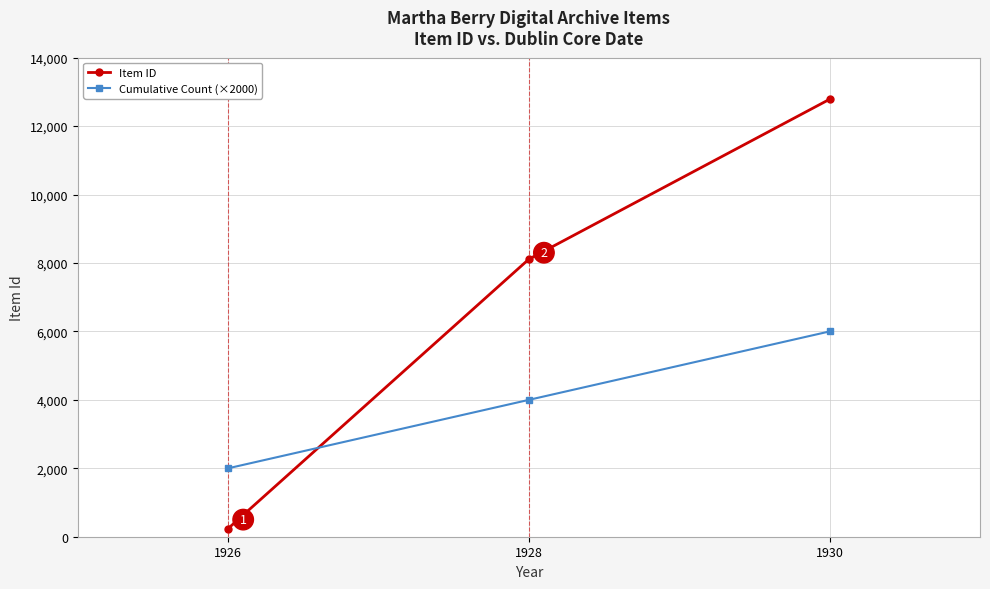

Reading left to right, extract all data points from this chart.

Item ID: 1926=240	1928=8112	1930=12785
Cumulative Count (×2000): 1926=2000	1928=4000	1930=6000